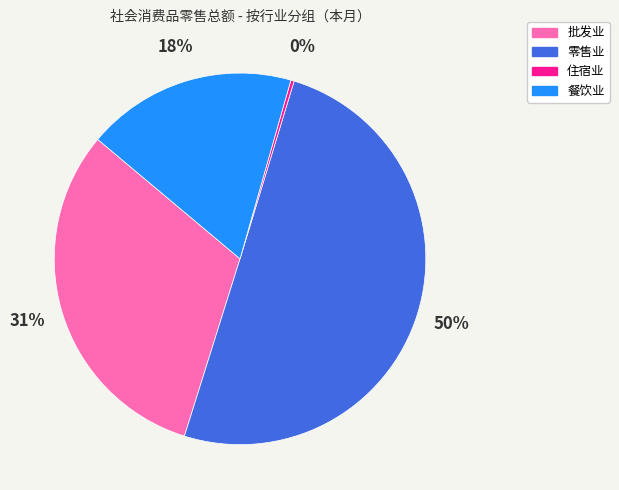

Count the number of slices in the pie.

4